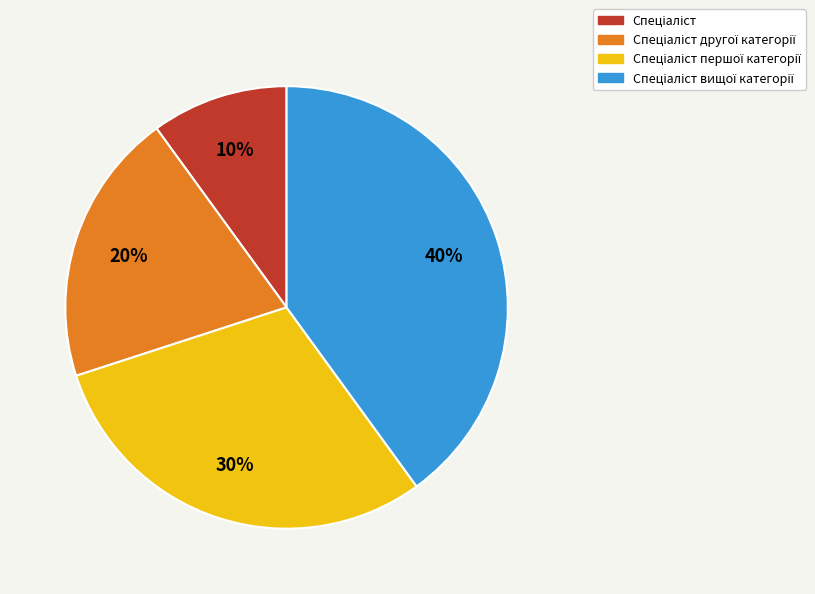

Does any single category account for the majority?

No